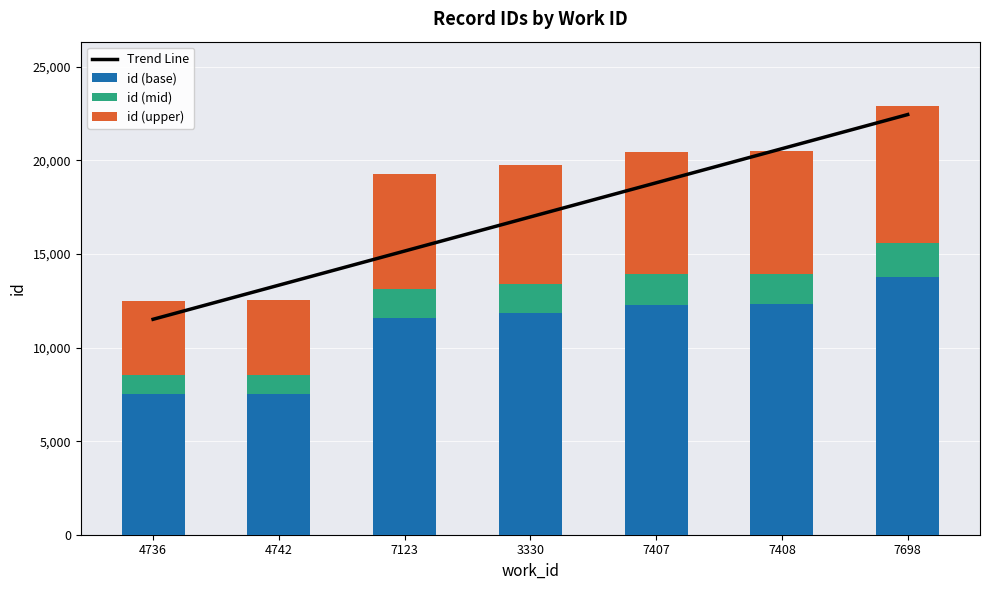

What are all the series names shown in the legend?

Trend Line, id (base), id (mid), id (upper)